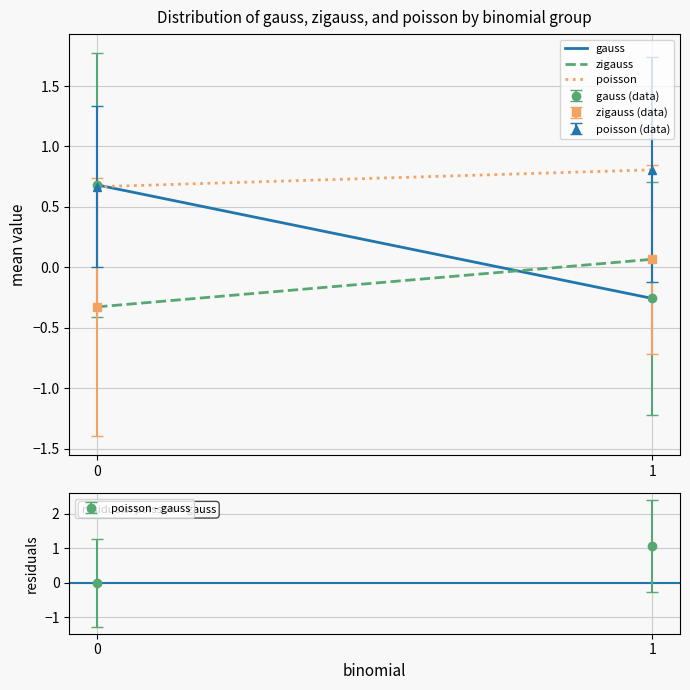

Reading right to left, extract all data points from this chart.

gauss: -0.3	0.7
zigauss: 0.1	-0.3
poisson: 0.8	0.7